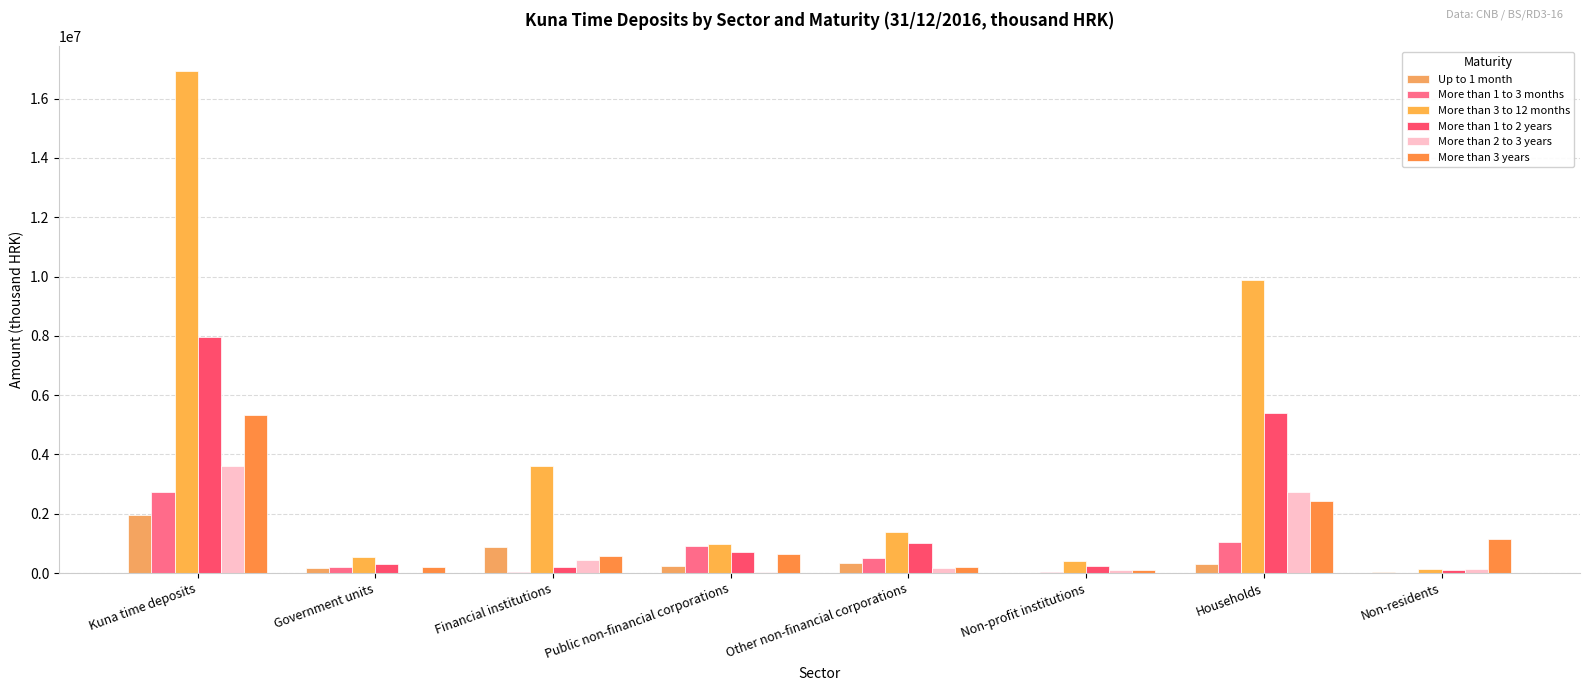

Count the number of categories in the chart.

8